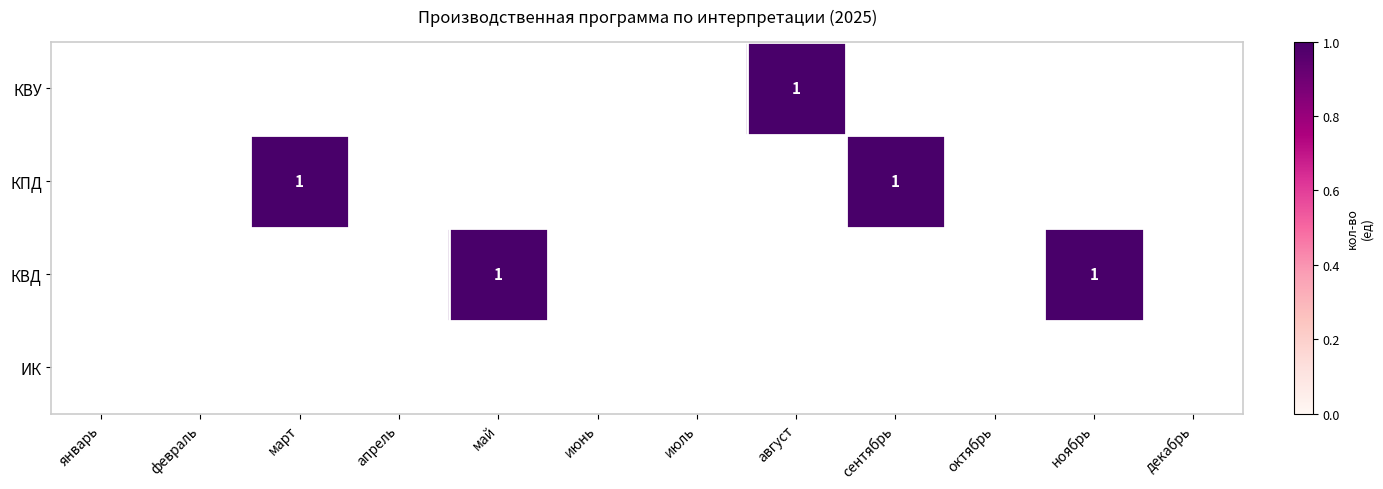

What is the maximum value shown in the chart?

1.0